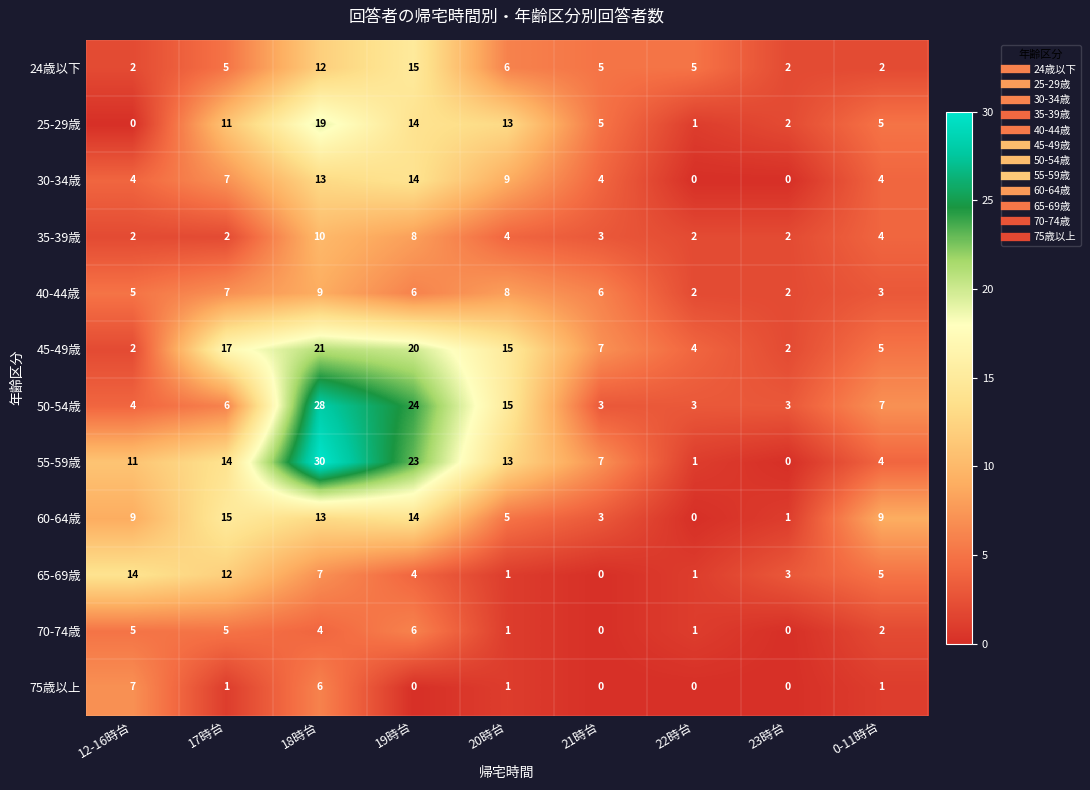

How many data points in 75歳以上 are less than 1?

4